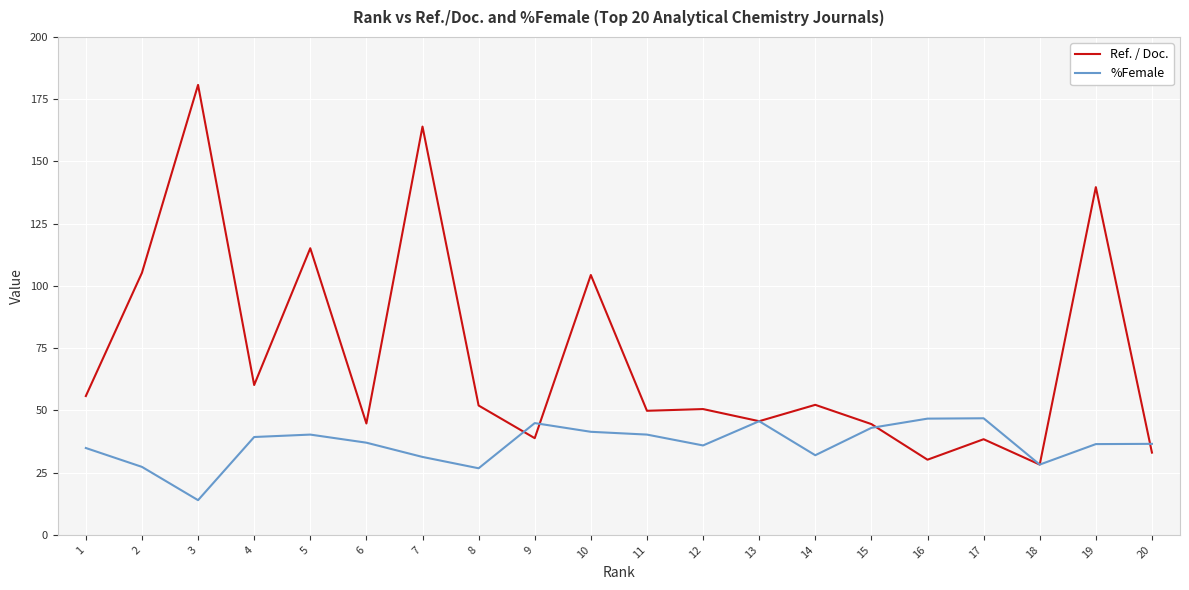

Between which two adjacent categories do Ref. / Doc. and %Female first intersect?

8 and 9